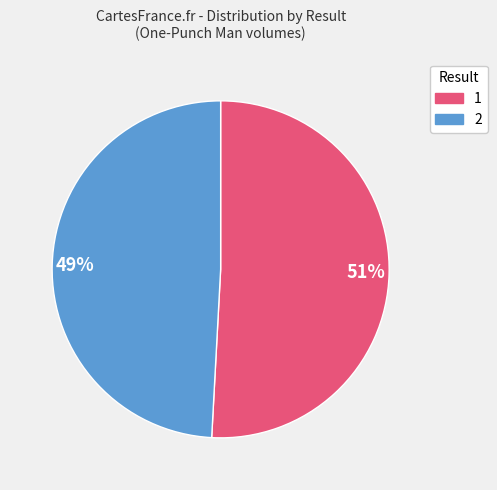

What percentage is the 2 slice, to the nearest percent?

49%